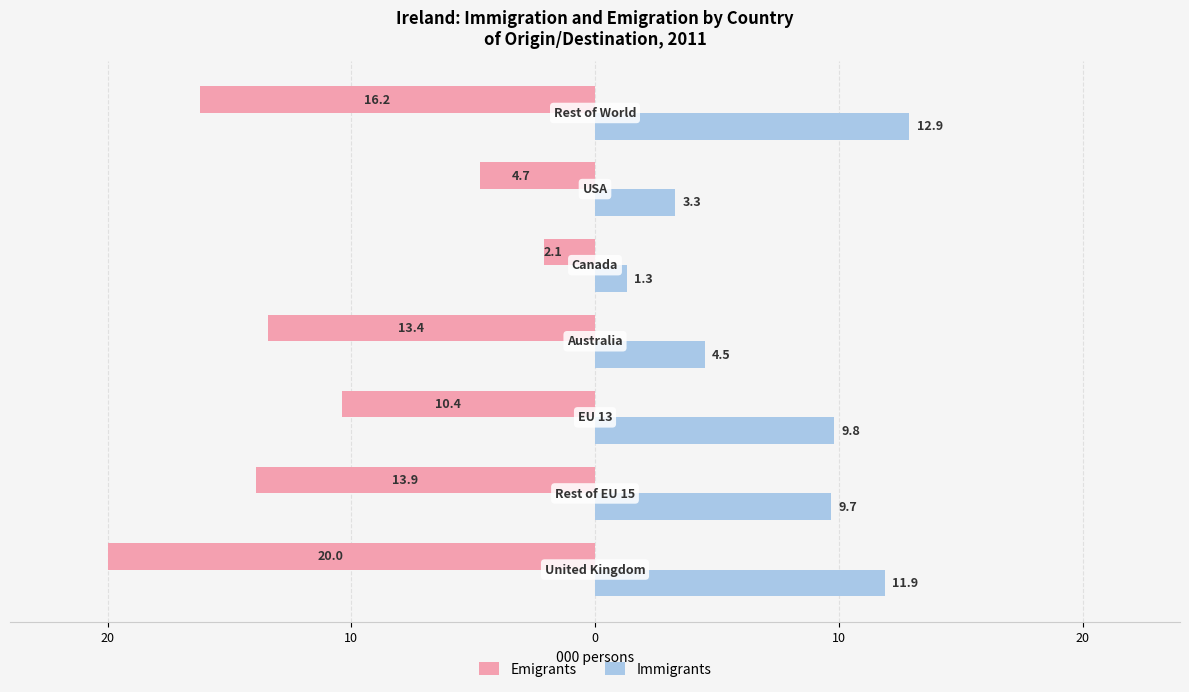

Reading left to right, transcribe all the data shown in this chart.

Emigrants: 30=-20.0	20=-13.9	10=-10.4	0=-13.4	10=-2.1	20=-4.7	30=-16.2
Immigrants: 30=11.9	20=9.7	10=9.8	0=4.5	10=1.3	20=3.3	30=12.9